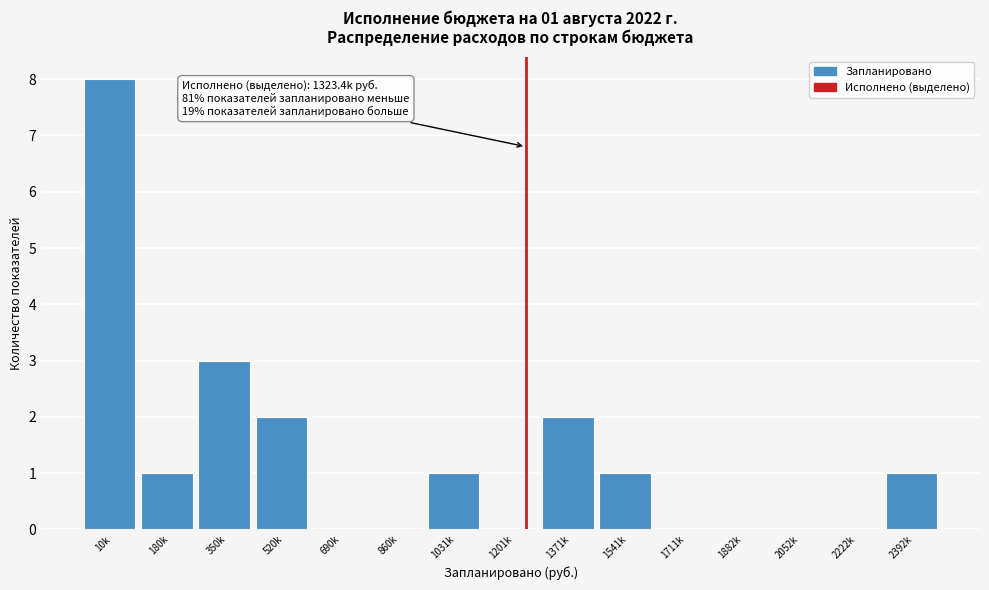

Reading left to right, extract all data points from this chart.

10k=8	180k=1	350k=3	520k=2	690k=0	860k=0	1031k=1	1201k=0	1371k=2	1541k=1	1711k=0	1882k=0	2052k=0	2222k=0	2392k=1